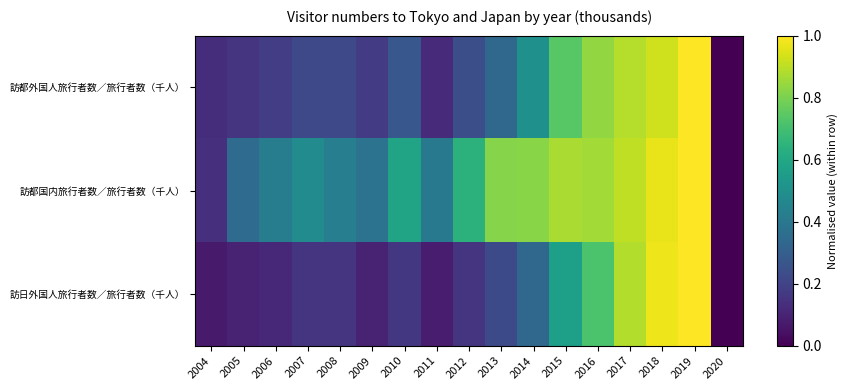

Rank the series at 2004 from lowest to highest value.

訪日外国人旅行者数／旅行者数（千人）, 訪都外国人旅行者数／旅行者数（千人）, 訪都国内旅行者数／旅行者数（千人）